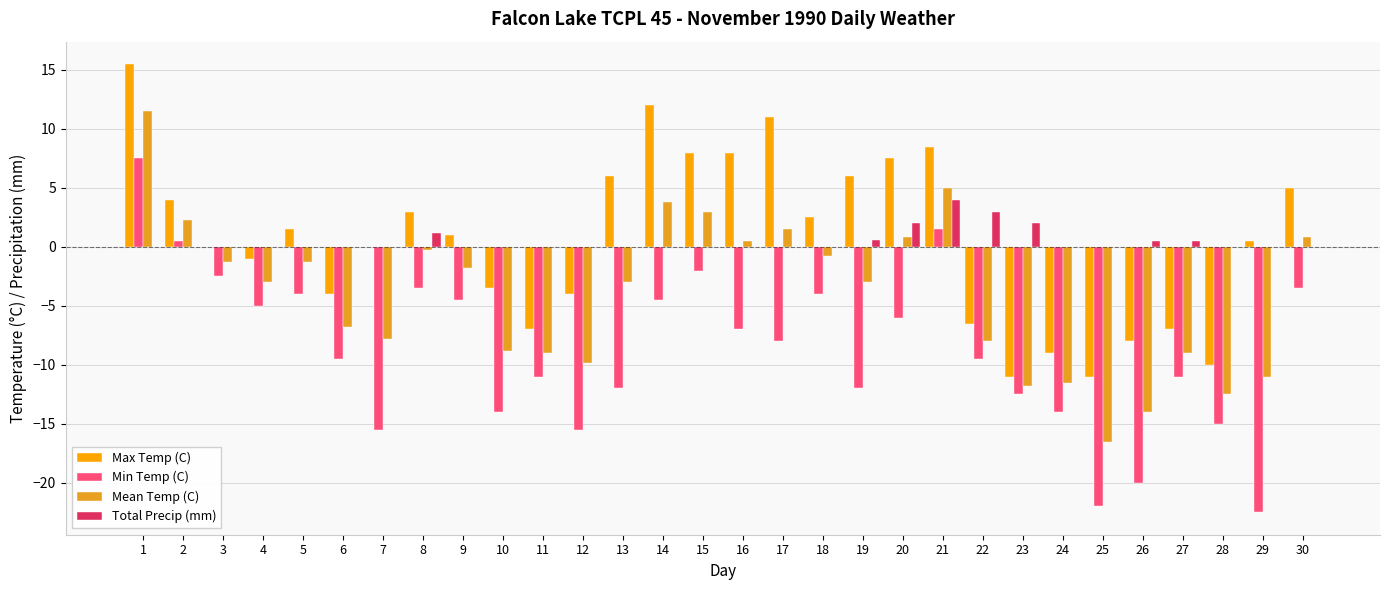

How many distinct data groups are displayed?

4